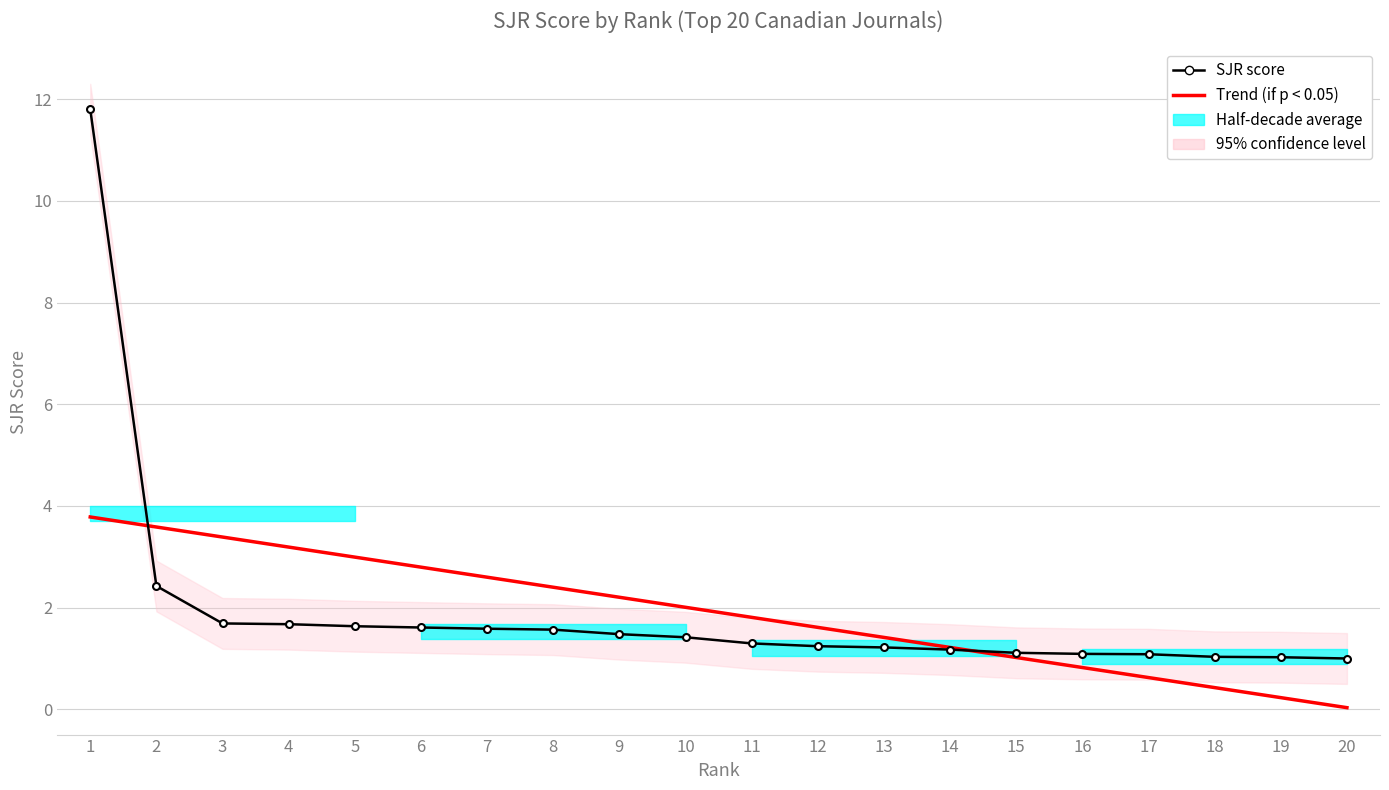

How many data points does each series have?

20